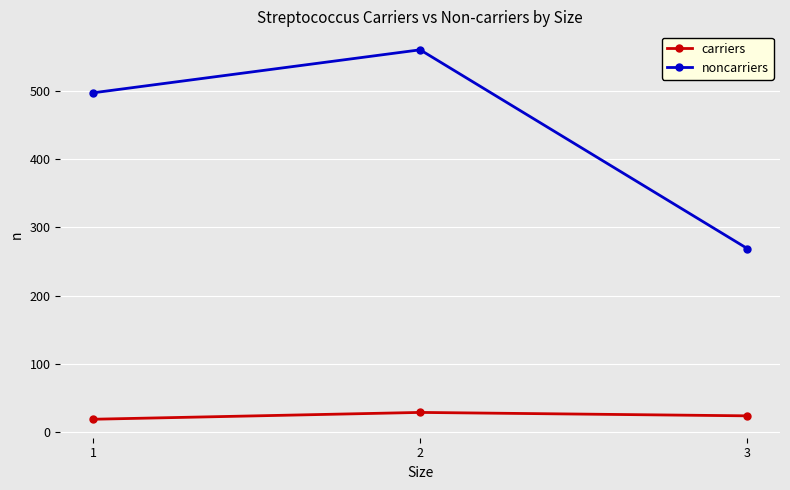

Is this an area chart (filled region under the line)?

No